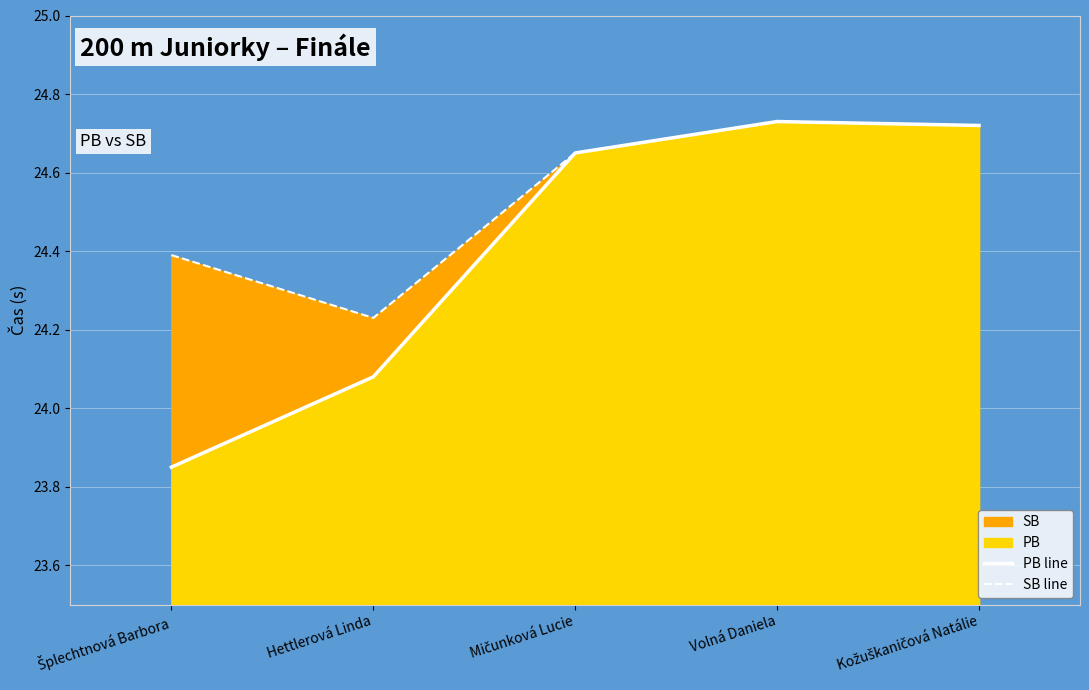

True or false: SB line and PB line cross at least once.

False